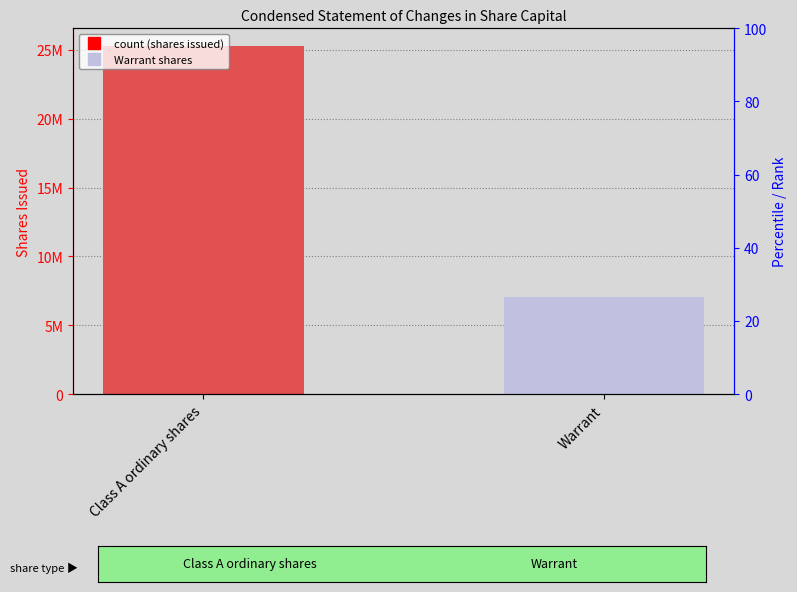

The chart shows a value of 7060000 at Warrant. True or false?

True